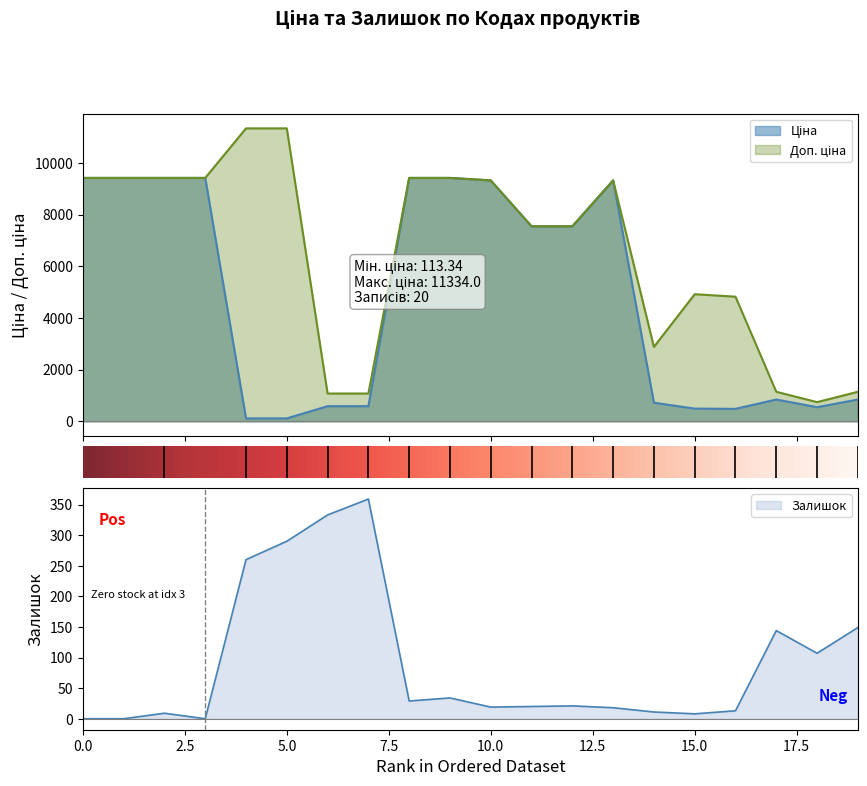

True or false: Залишок and Доп. ціна intersect in this chart.

False